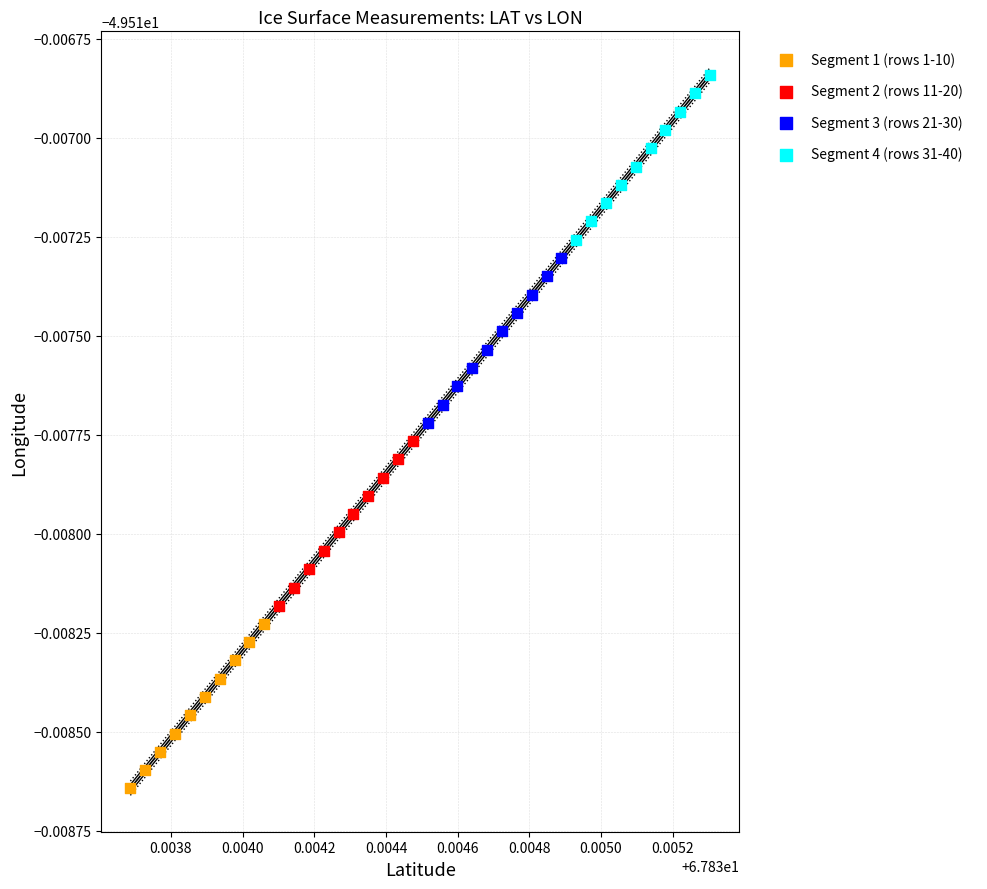

What are all the series names shown in the legend?

Segment 1 (rows 1-10), Segment 2 (rows 11-20), Segment 3 (rows 21-30), Segment 4 (rows 31-40)